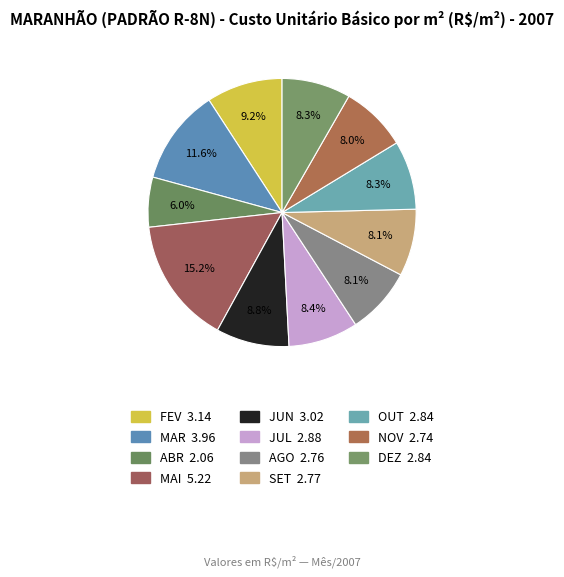

Which slice is the largest?

MAI